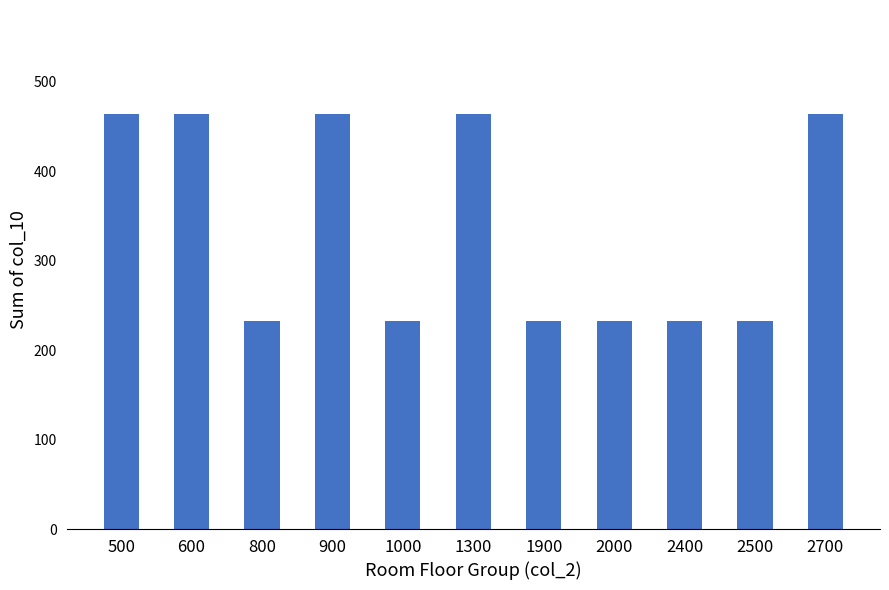

What is the value of the 10th bar from the left?

232